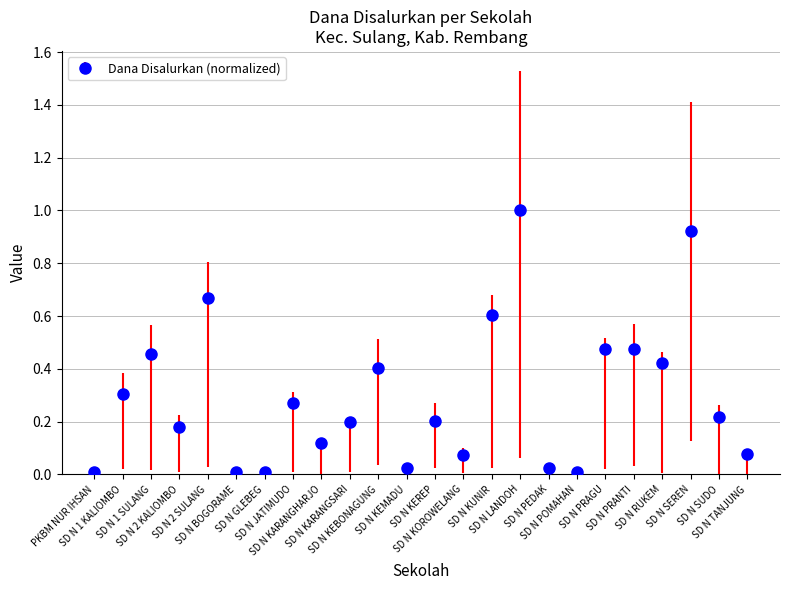

What is the greatest value displayed?

1.0